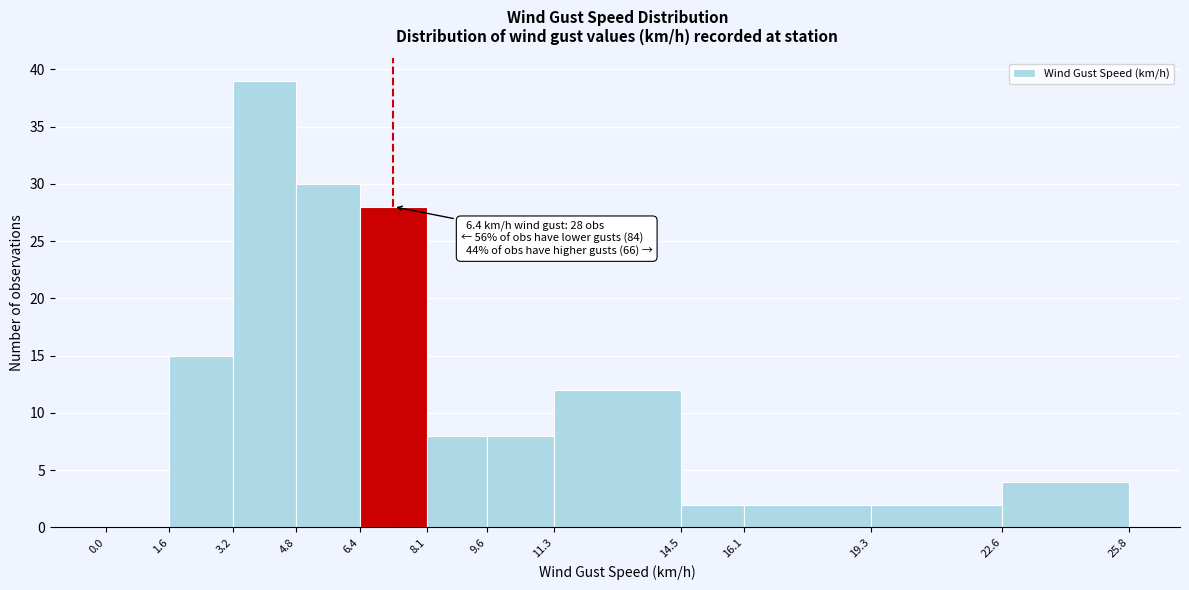

Over which range of the x-axis is the bar tallest?

3.2 to 4.8